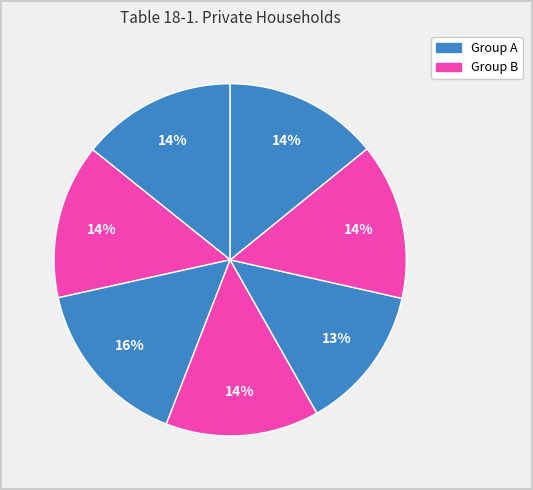

Count the number of slices in the pie.

7